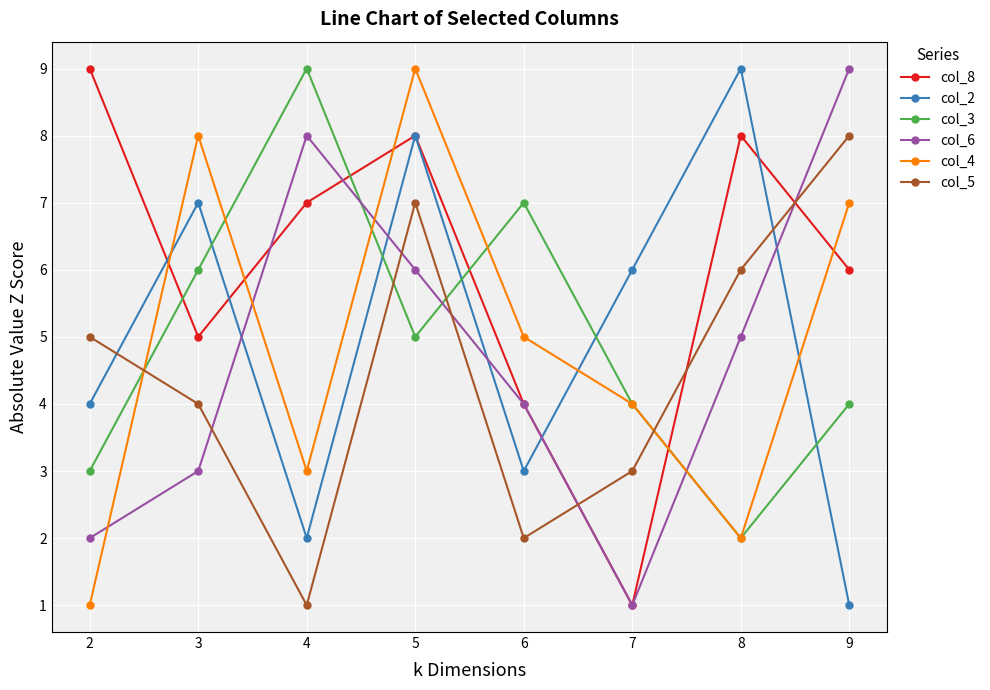

Reading left to right, list all the values displayed in this chart.

col_8: 2=9	3=5	4=7	5=8	6=4	7=1	8=8	9=6
col_2: 2=4	3=7	4=2	5=8	6=3	7=6	8=9	9=1
col_3: 2=3	3=6	4=9	5=5	6=7	7=4	8=2	9=4
col_6: 2=2	3=3	4=8	5=6	6=4	7=1	8=5	9=9
col_4: 2=1	3=8	4=3	5=9	6=5	7=4	8=2	9=7
col_5: 2=5	3=4	4=1	5=7	6=2	7=3	8=6	9=8